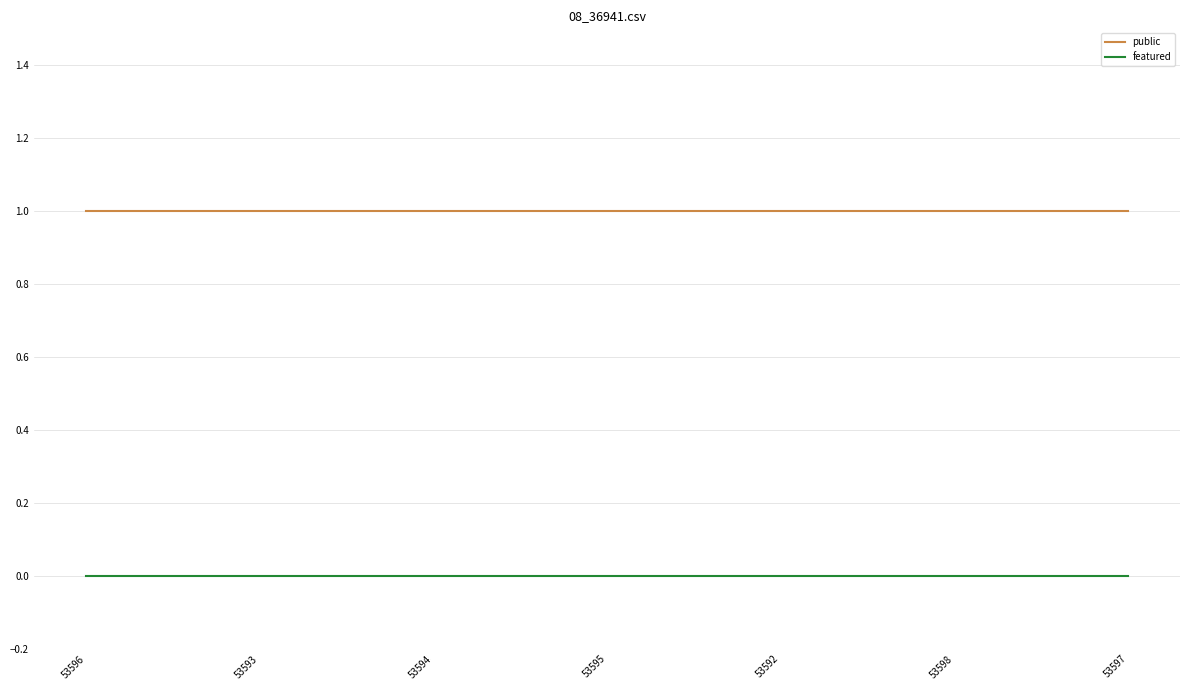

Is the value of featured at 53597 greater than the value of public at 53595?

No